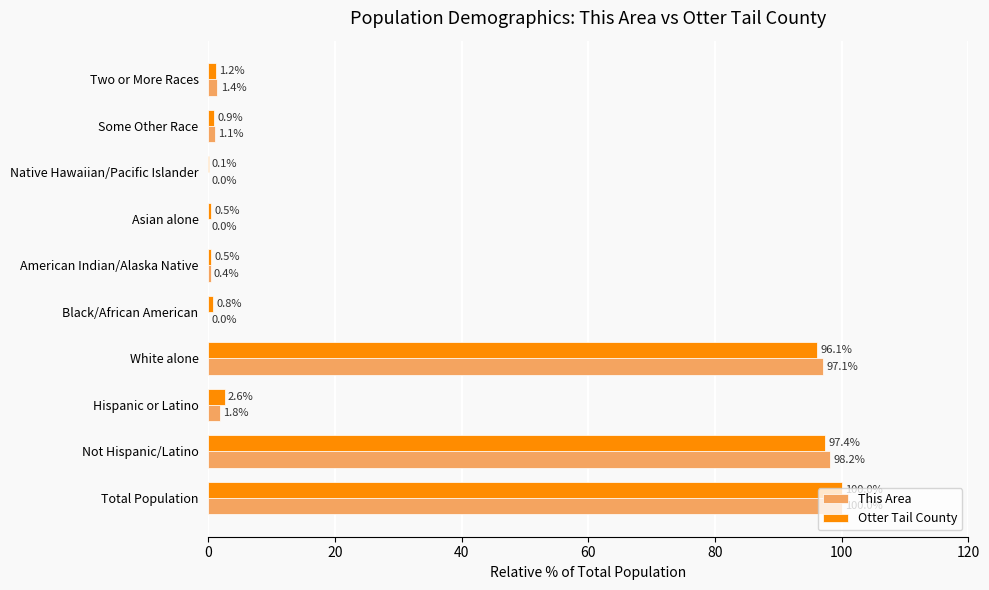

What is the total value across all series at Asian alone?

0.5